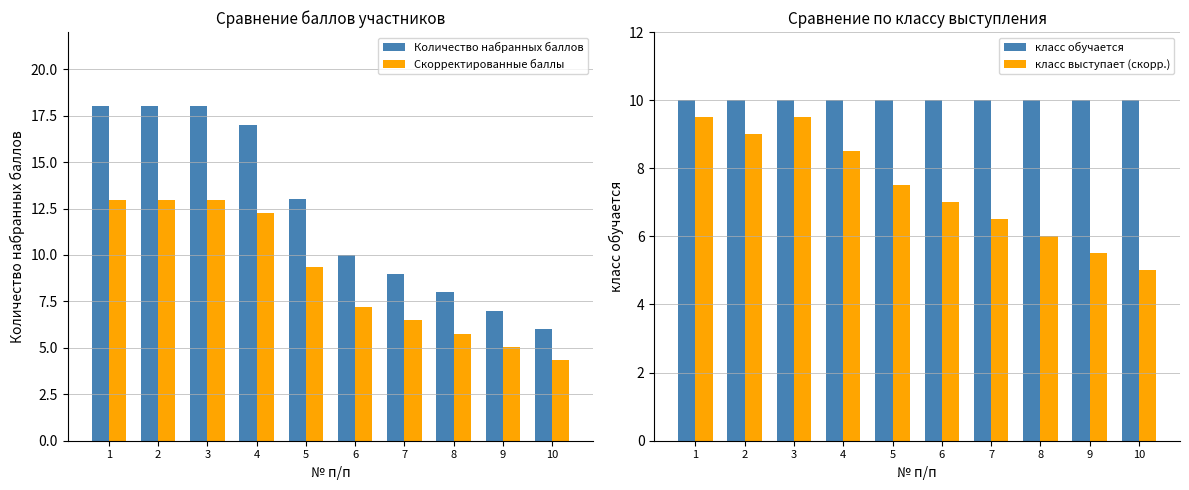

What is the highest value of the Скорректированные баллы series?

13.0